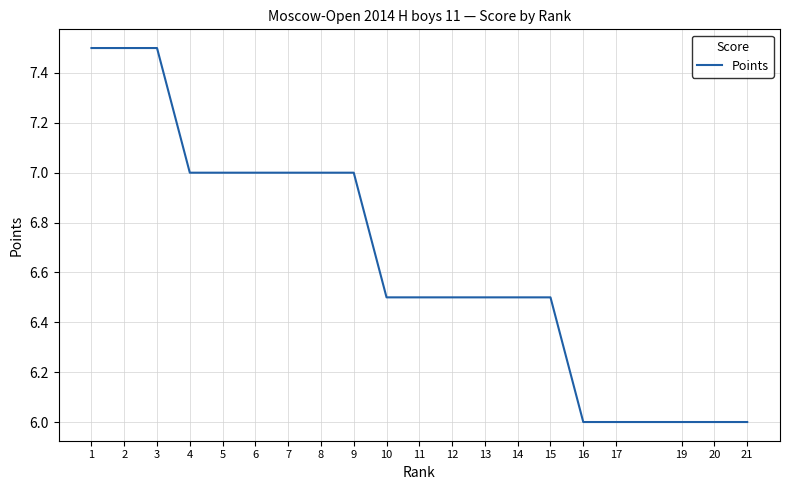

What is the difference between the values at 3 and 14?

1.0